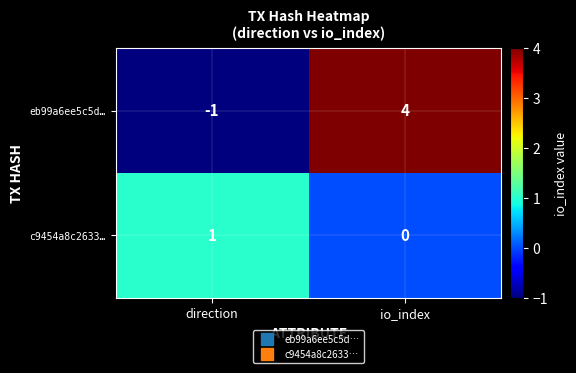

How many data points does each series have?

2